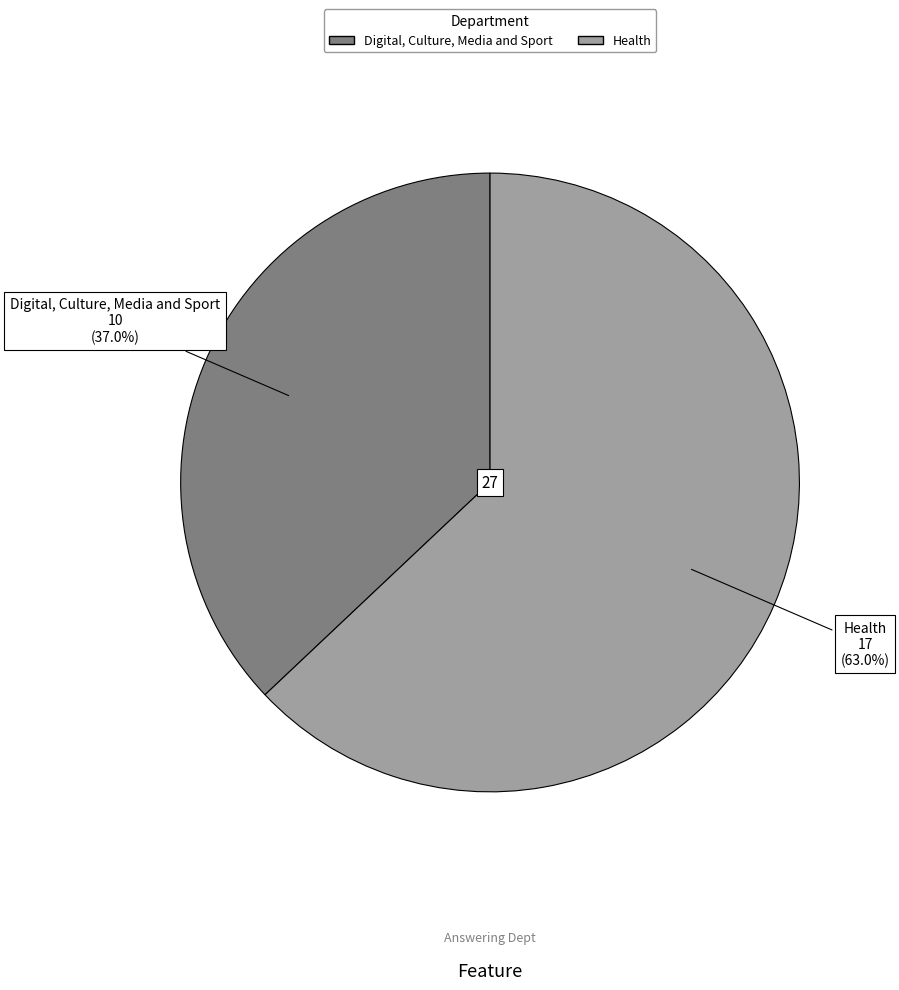

To the nearest percent, what portion does Health represent?

63%